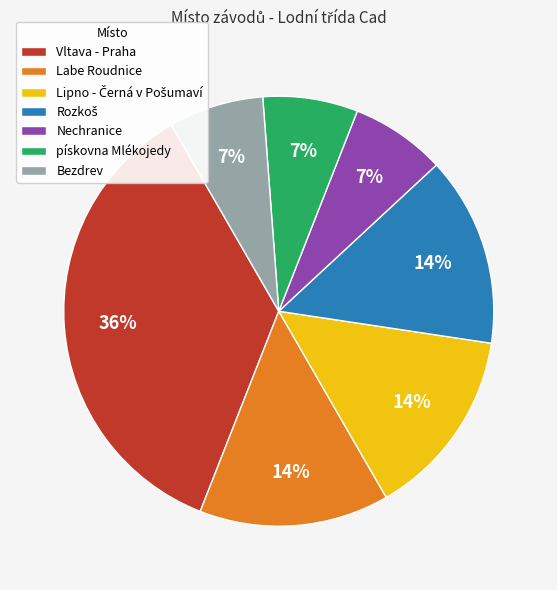

Is the sum of Nechranice and Labe Roudnice greater than half?

No